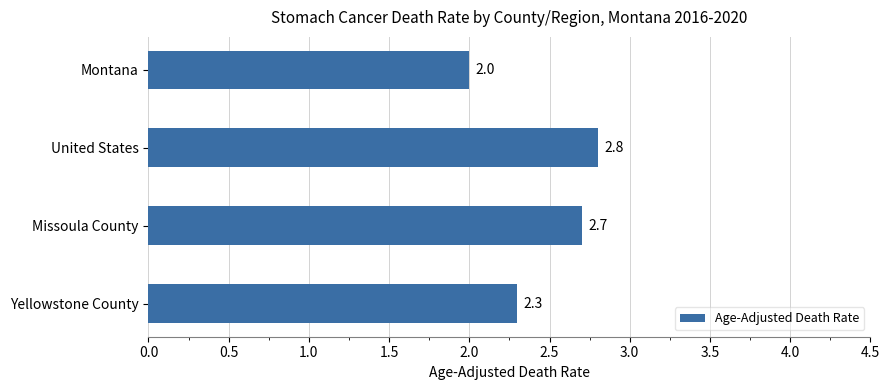

What is the difference between the maximum and minimum values?

0.8